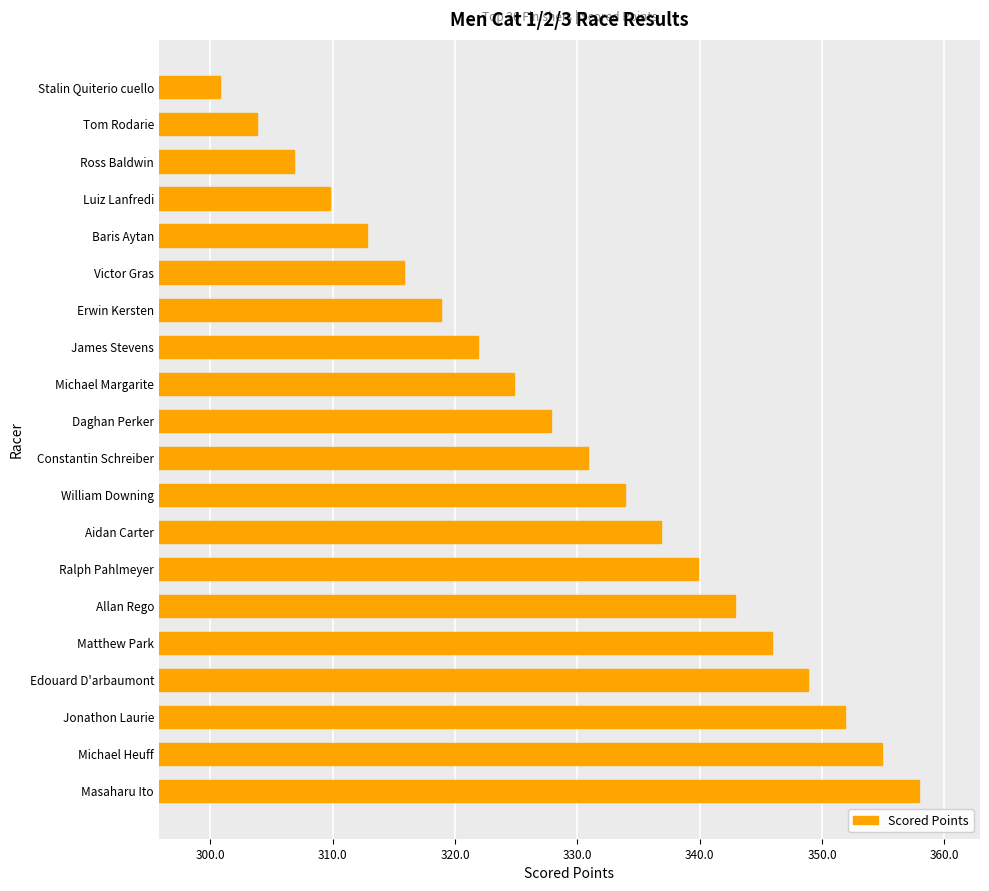

How many distinct data groups are displayed?

1